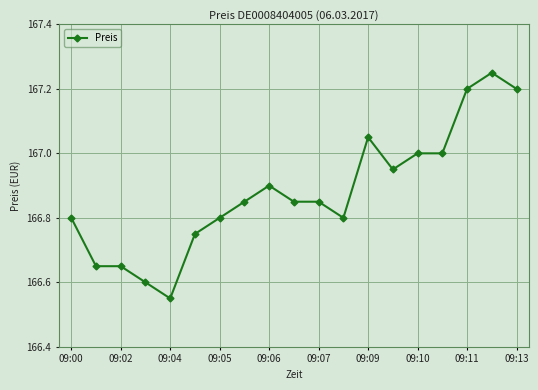

What is the sum of all values?

3170.7